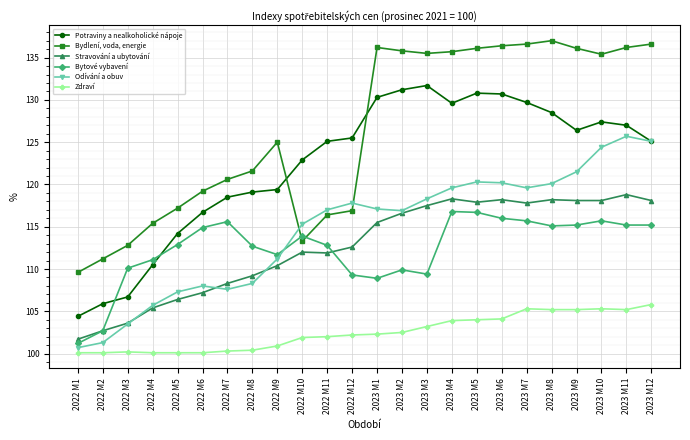

What is the sum of all Potraviny a nealkoholické nápoje values?

2937.3